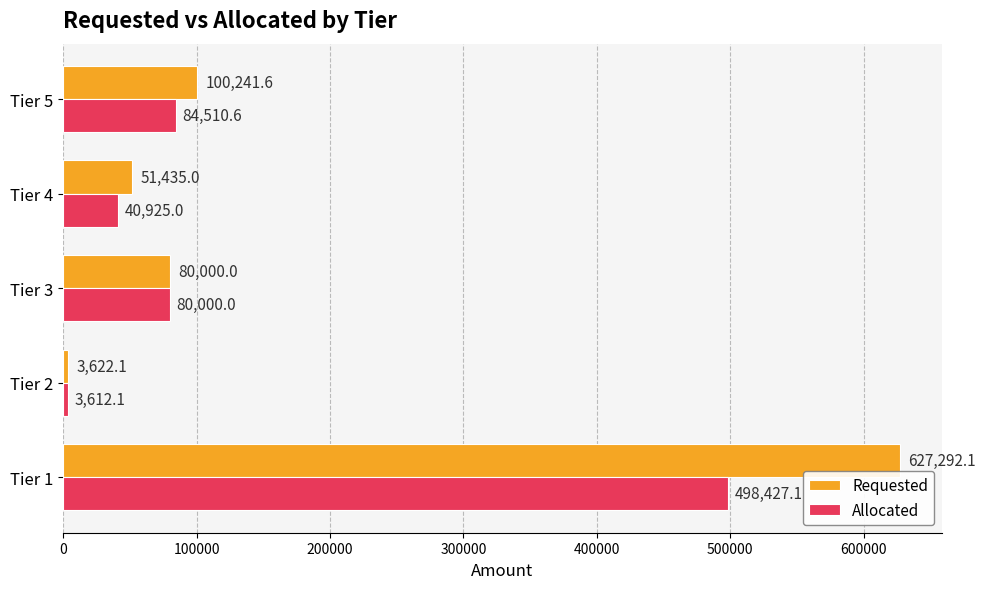

What is the difference between the maximum and minimum values in the Allocated series?

494815.0